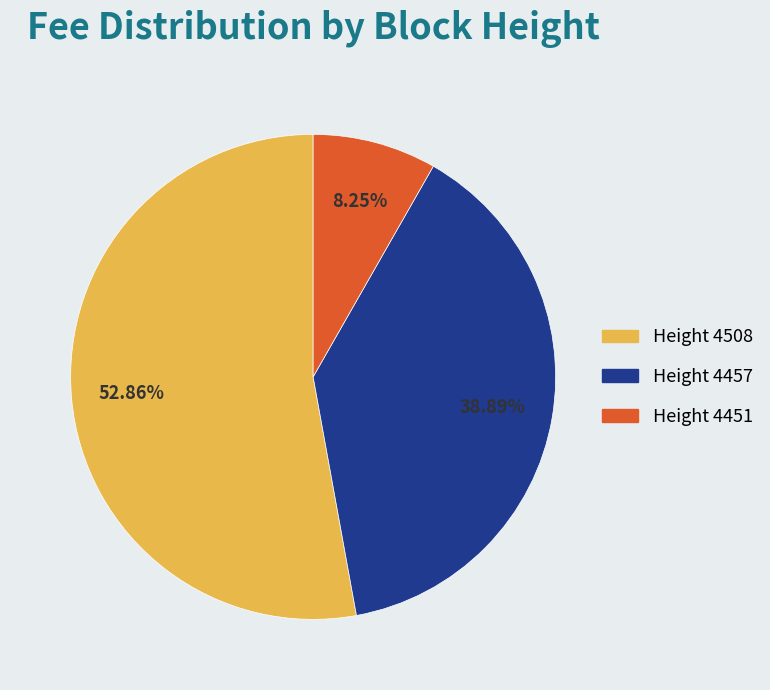

To the nearest percent, what is the difference between the largest and smallest slice percentages?

45%